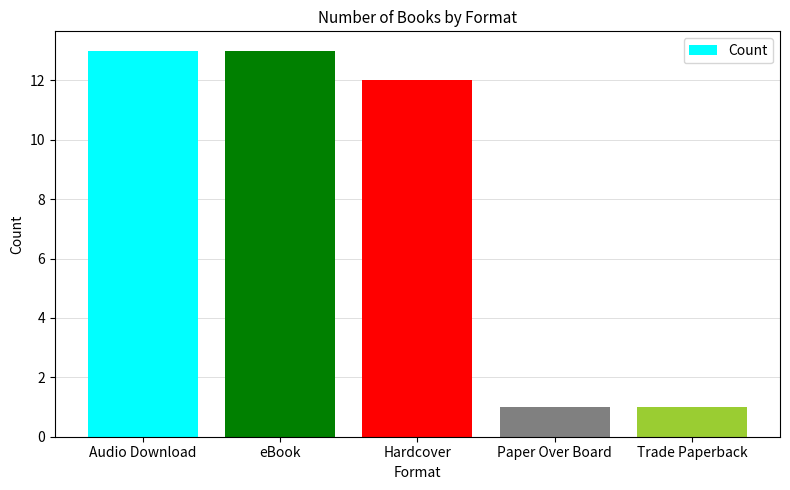

What is the smallest value displayed?

1